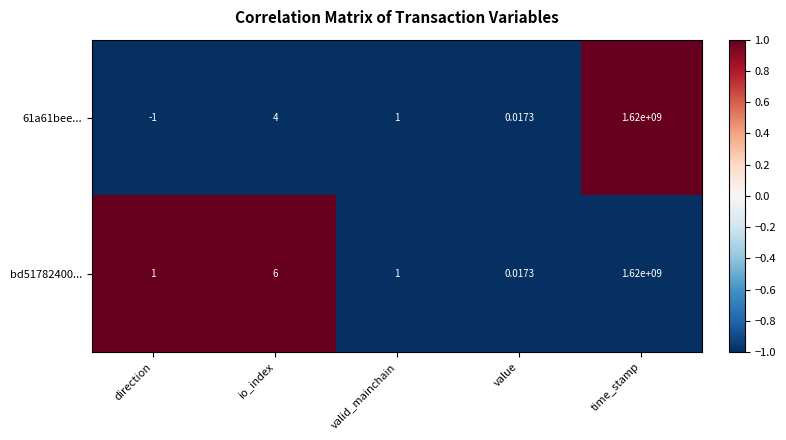

At which category is the sum across all series the highest?

time_stamp